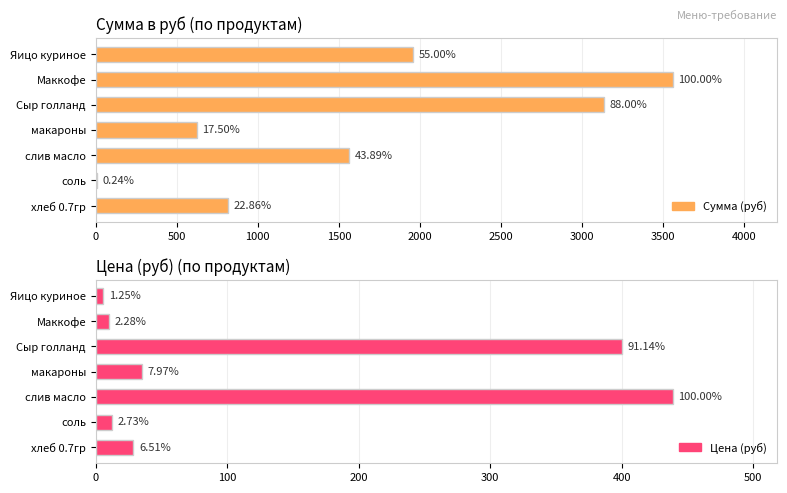

How many series are shown in this chart?

2